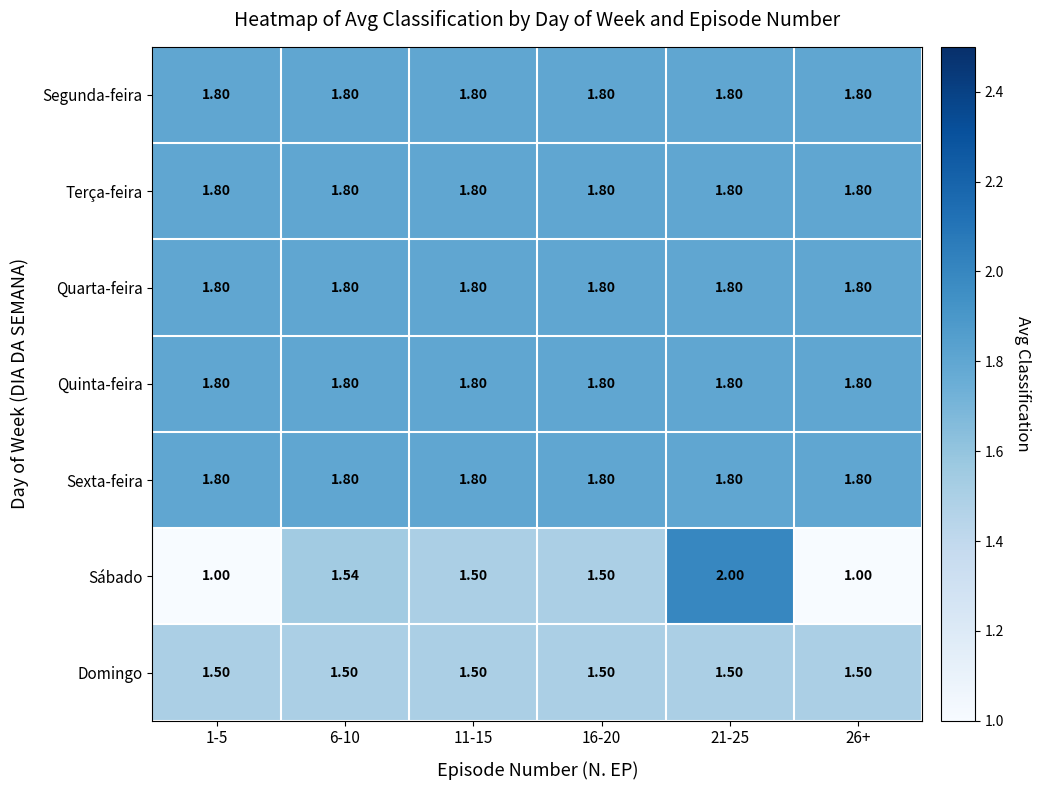

What is the difference between the highest and lowest values at 26+?

0.8